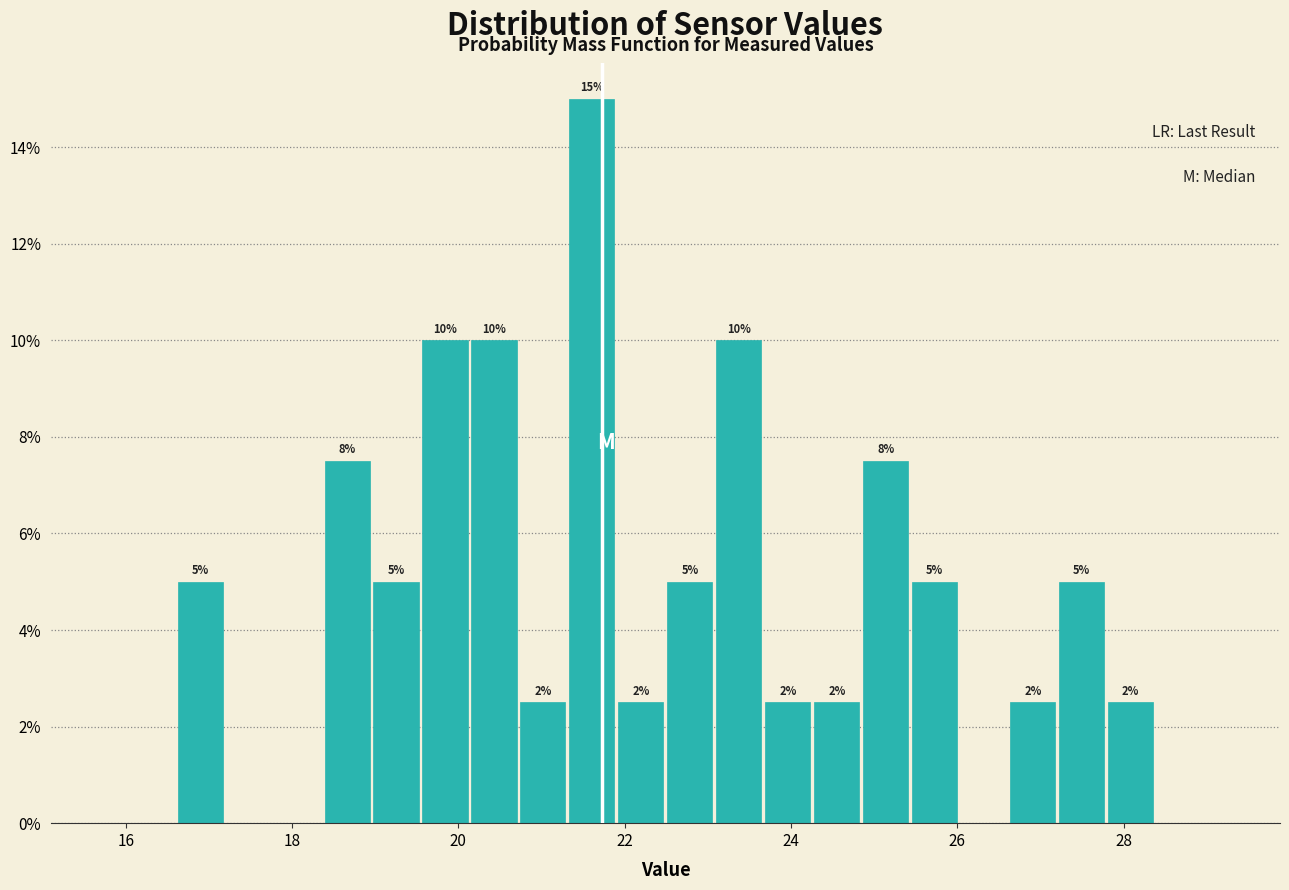

Around what value on the x-axis is the tallest bar? Give the approximate position of its centre, as read against the axis.

21.6